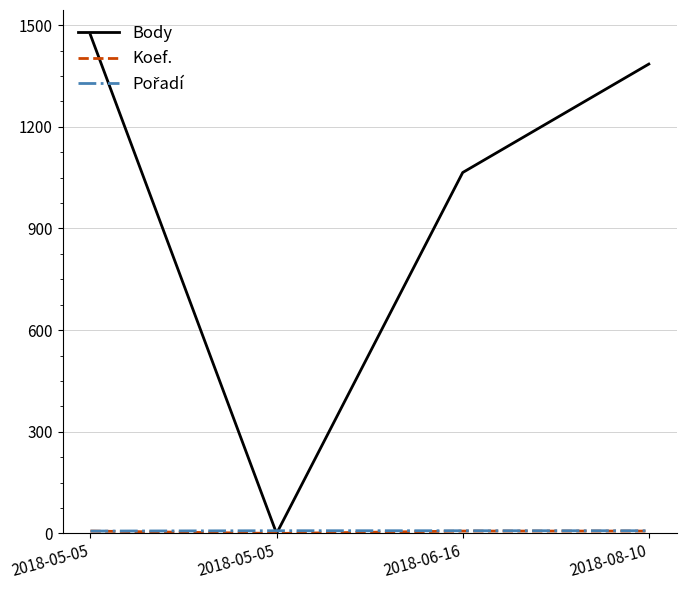

Does the chart have visible grid lines?

Yes